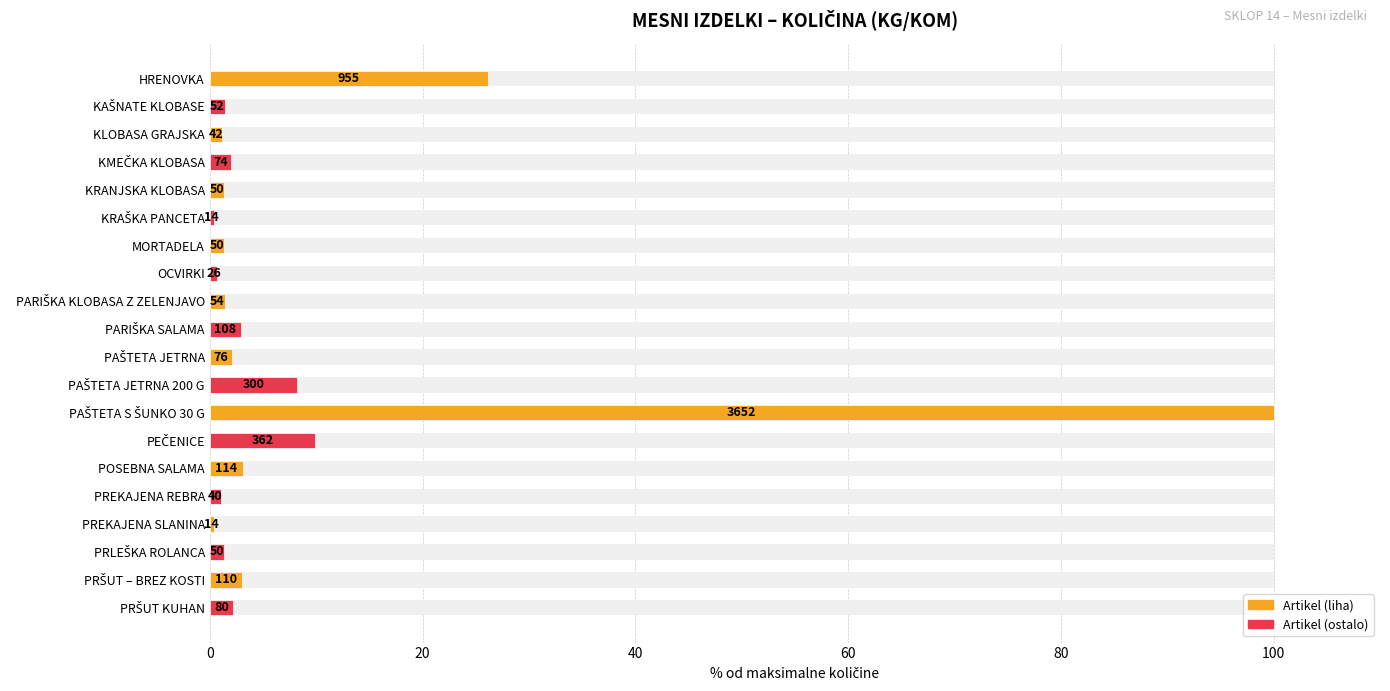

Is it true that the value at PAŠTETA JETRNA is 3.5?

False